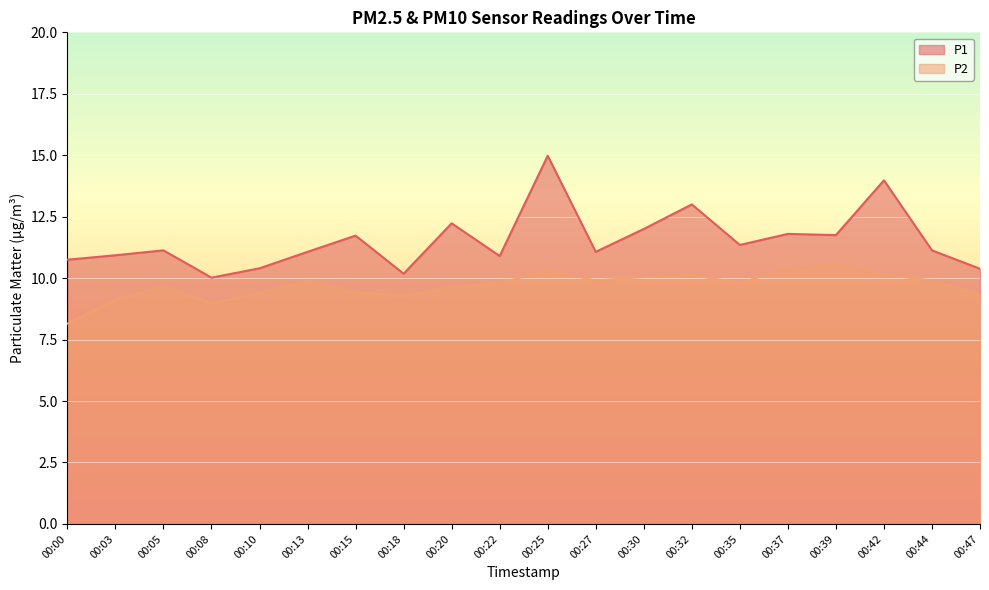

Read the P2 value at 00:44.

9.9